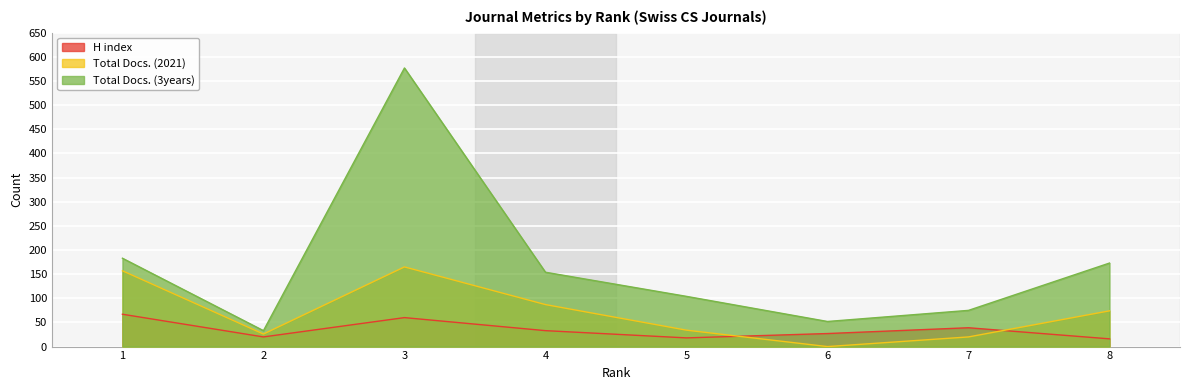

Reading left to right, extract all data points from this chart.

H index: 1=67	2=20	3=60	4=33	5=18	6=27	7=39	8=16
Total Docs. (2021): 1=157	2=26	3=165	4=87	5=34	6=0	7=20	8=74
Total Docs. (3years): 1=183	2=33	3=577	4=154	5=104	6=52	7=75	8=173